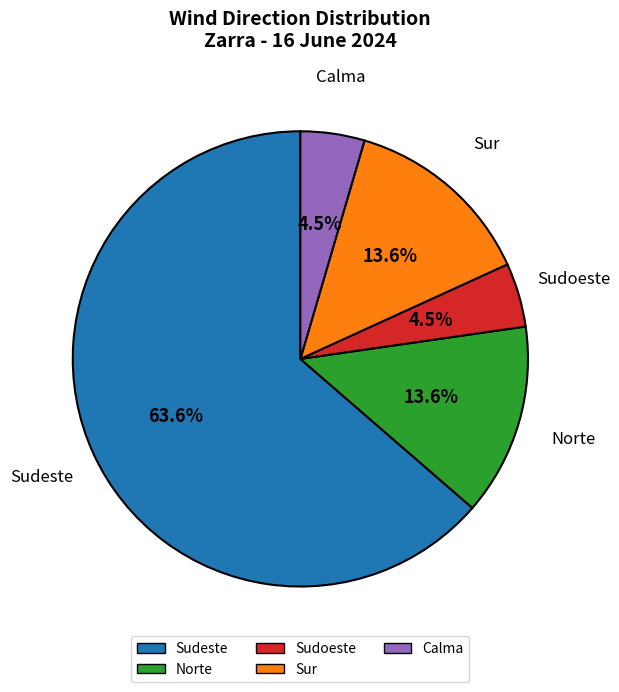

To the nearest percent, what percentage of the pie is Norte?

14%